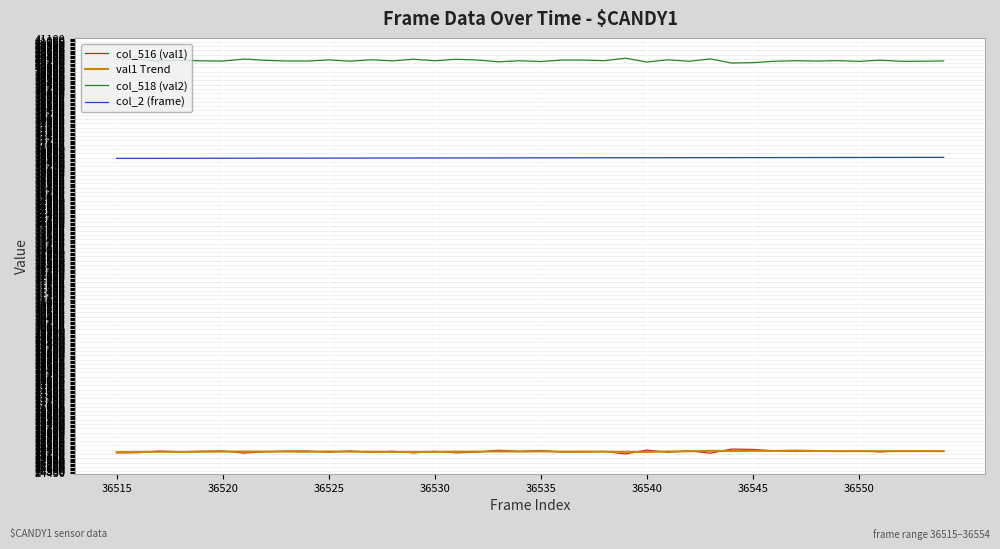

Which series has the largest total across all categories?

col_518 (val2)